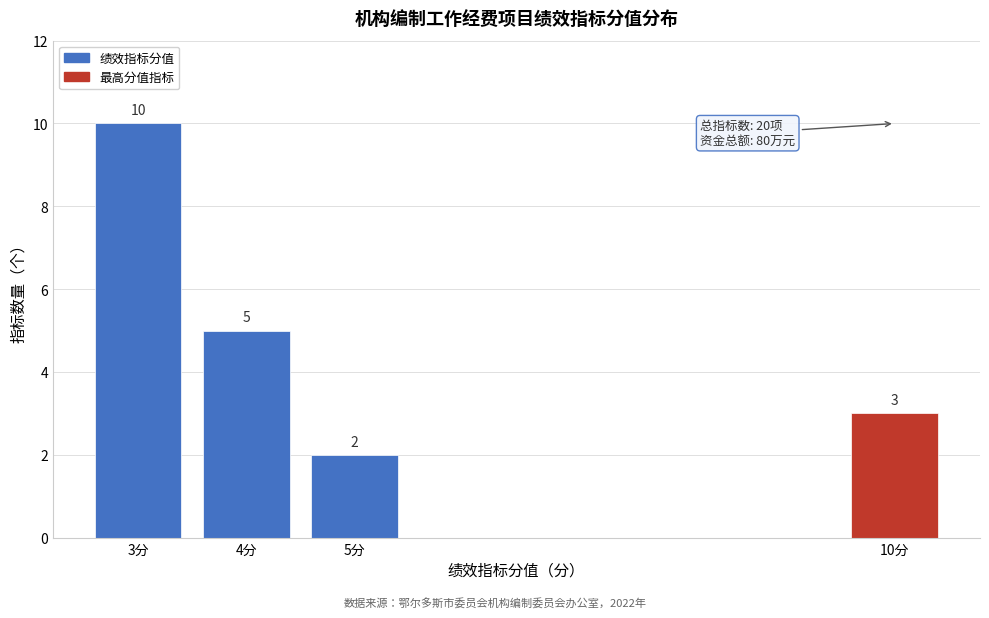

Reading right to left, what are all the values shown in this chart?

3	2	5	10